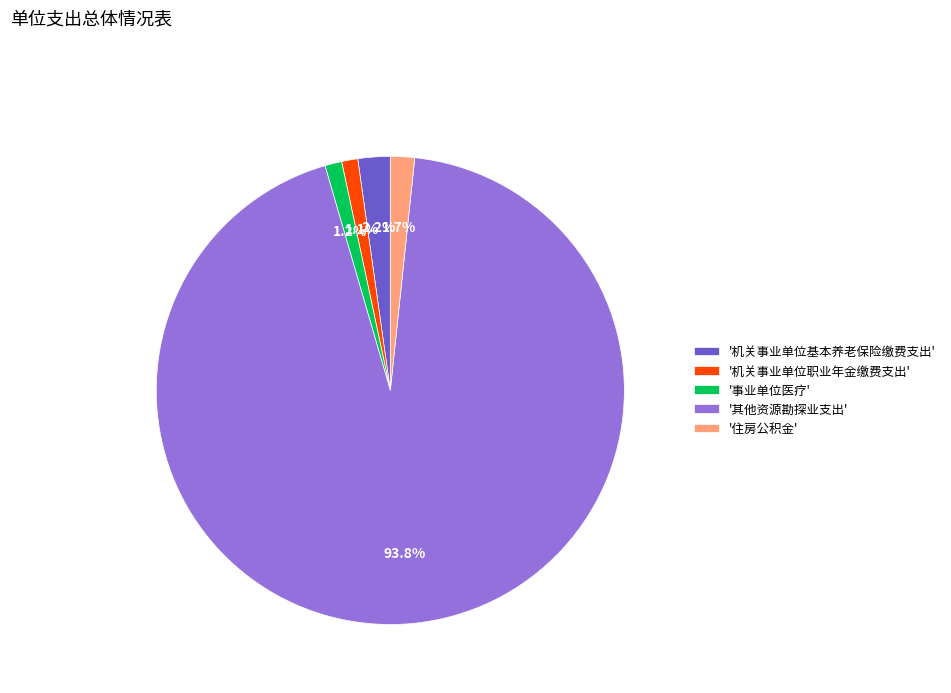

Between '住房公积金' and '其他资源勘探业支出', which is larger?

'其他资源勘探业支出'